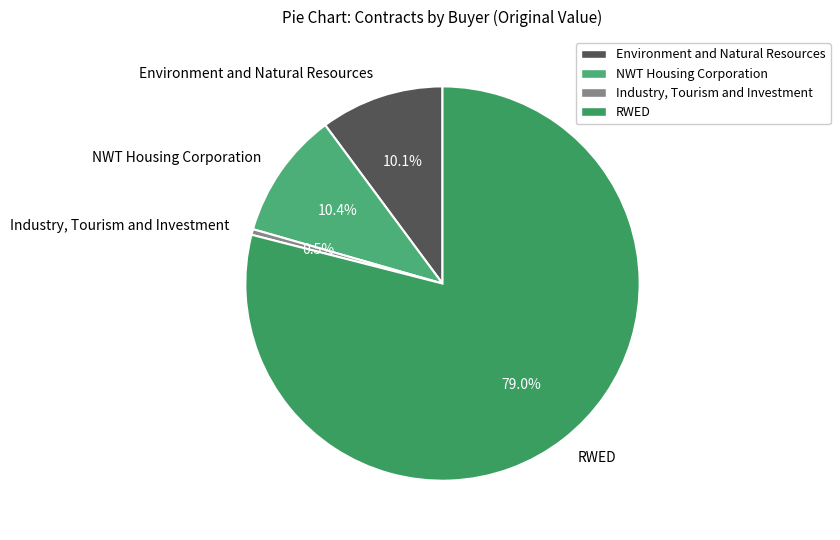

Which category has the smallest portion of the pie?

Industry, Tourism and Investment